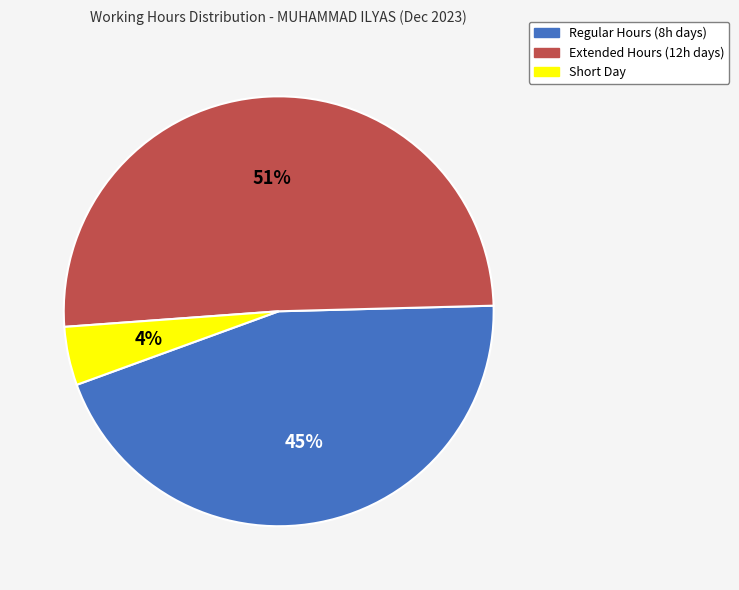

To the nearest percent, what is the average slice percentage?

33%